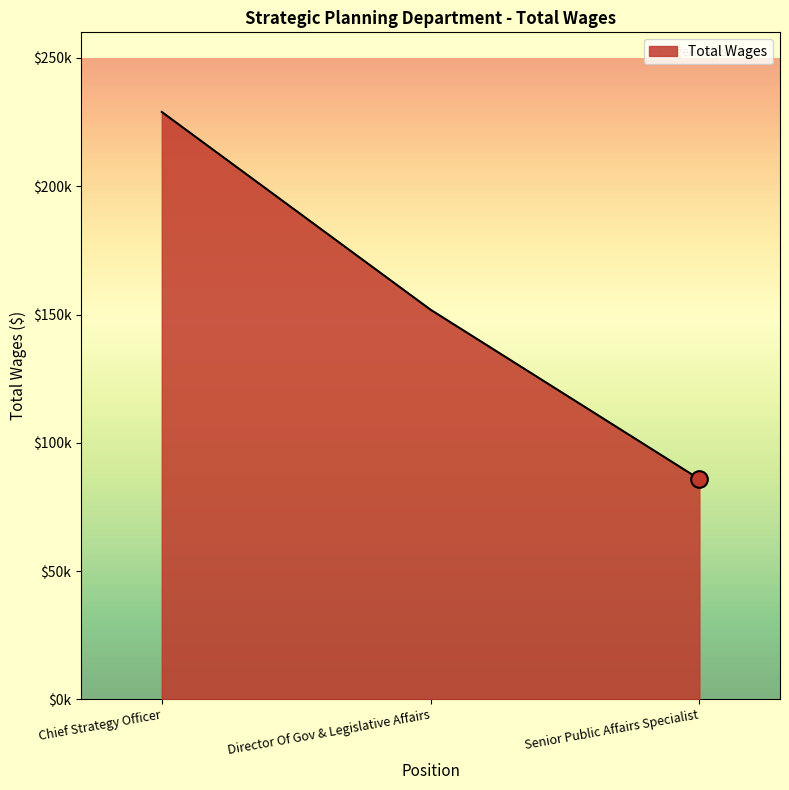

Is this an area chart (filled region under the line)?

Yes